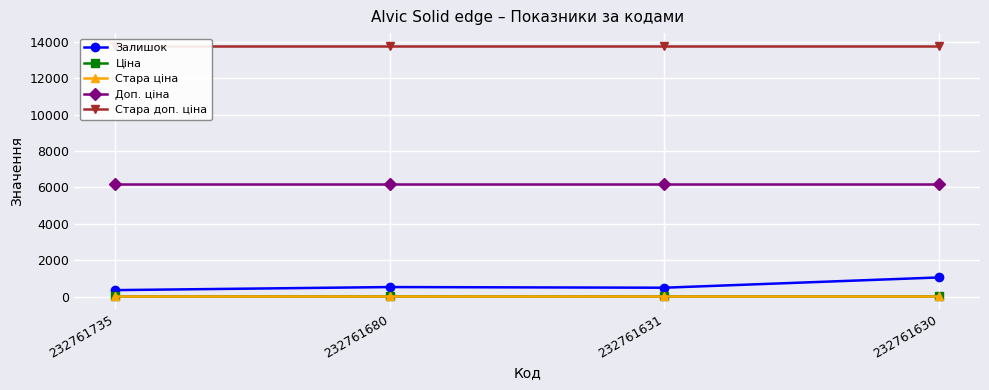

At which label is Залишок closest to 708?

232761680